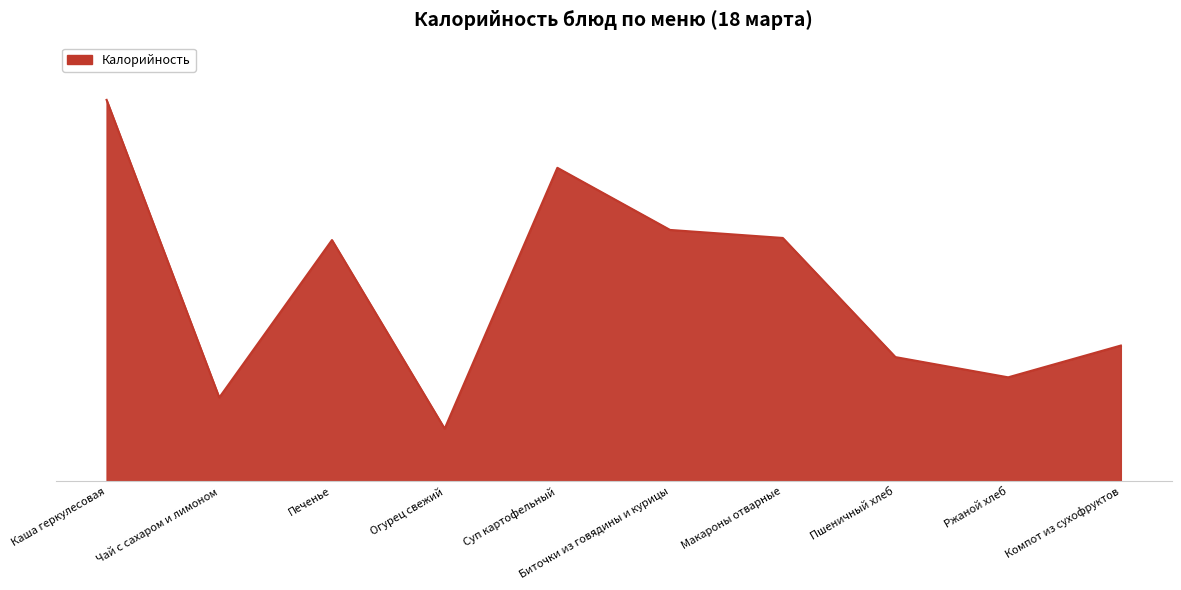

Is this an area chart (filled region under the line)?

Yes